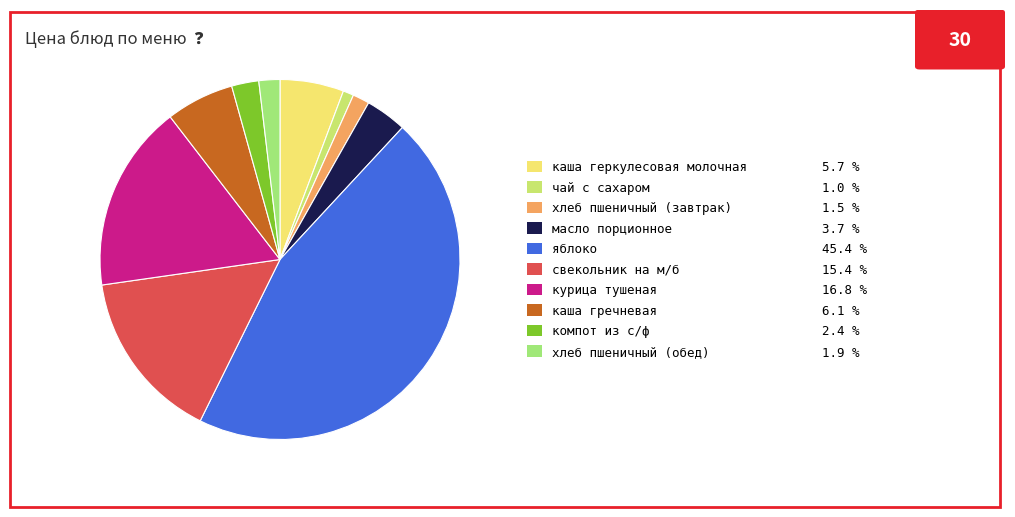

What is the ratio of the value at свекольник на м/б 15.4 % to the value at яблоко 45.4 %?

0.3